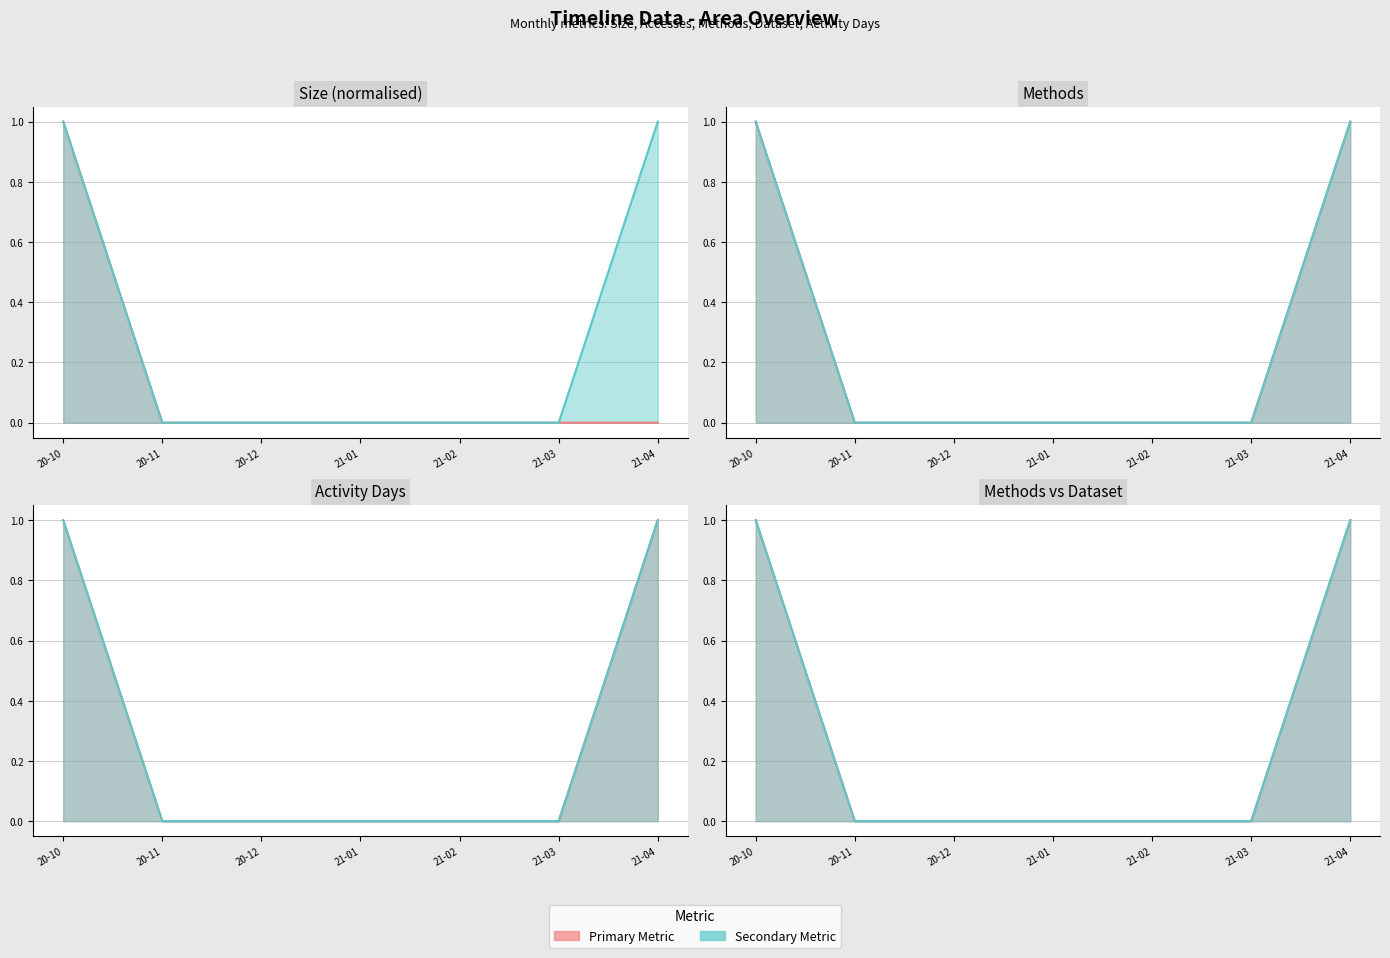

How many values in the Methods series exceed 0?

2